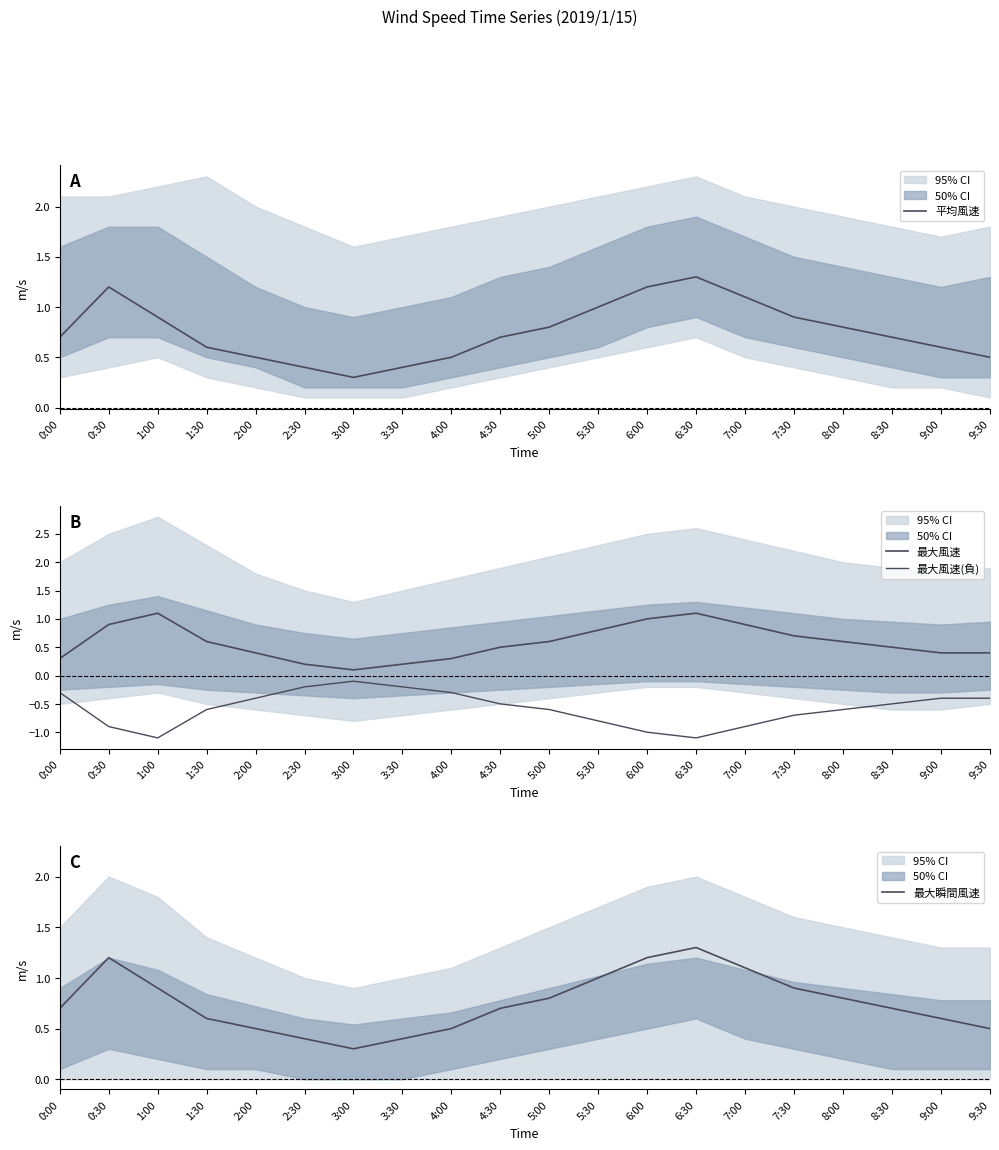

What is the value of the 最大風速 point at the 18th from the left?

0.5